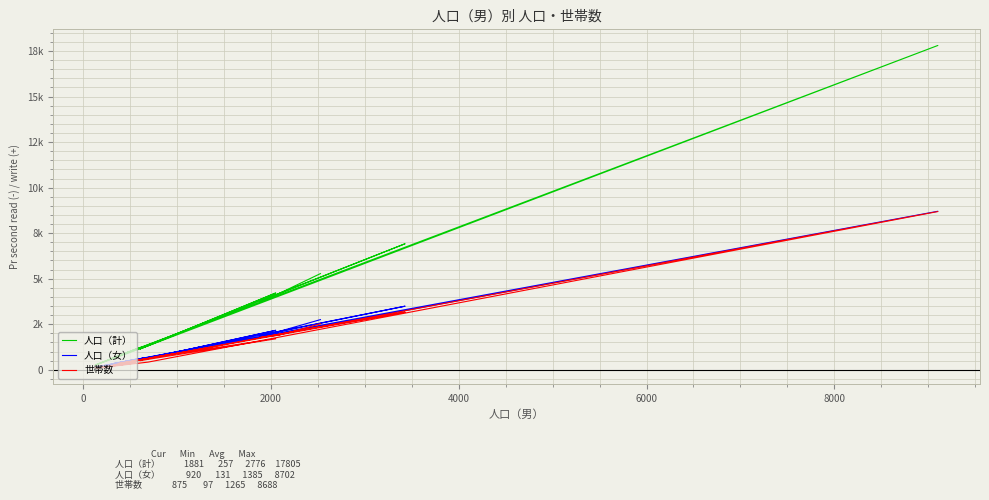

Reading right to left, extract all data points from this chart.

人口（計）: 1881	1139	4217	1584	661	17805	1313	283	1141	349	257	388	838	1279	767	1474	6920	3756	4183	5280
人口（女）: 920	535	2167	774	342	8702	623	139	580	181	131	198	419	641	385	732	3492	1878	2100	2754
世帯数: 875	501	1701	754	257	8688	421	97	379	117	131	134	290	586	351	669	3161	1771	1899	2523